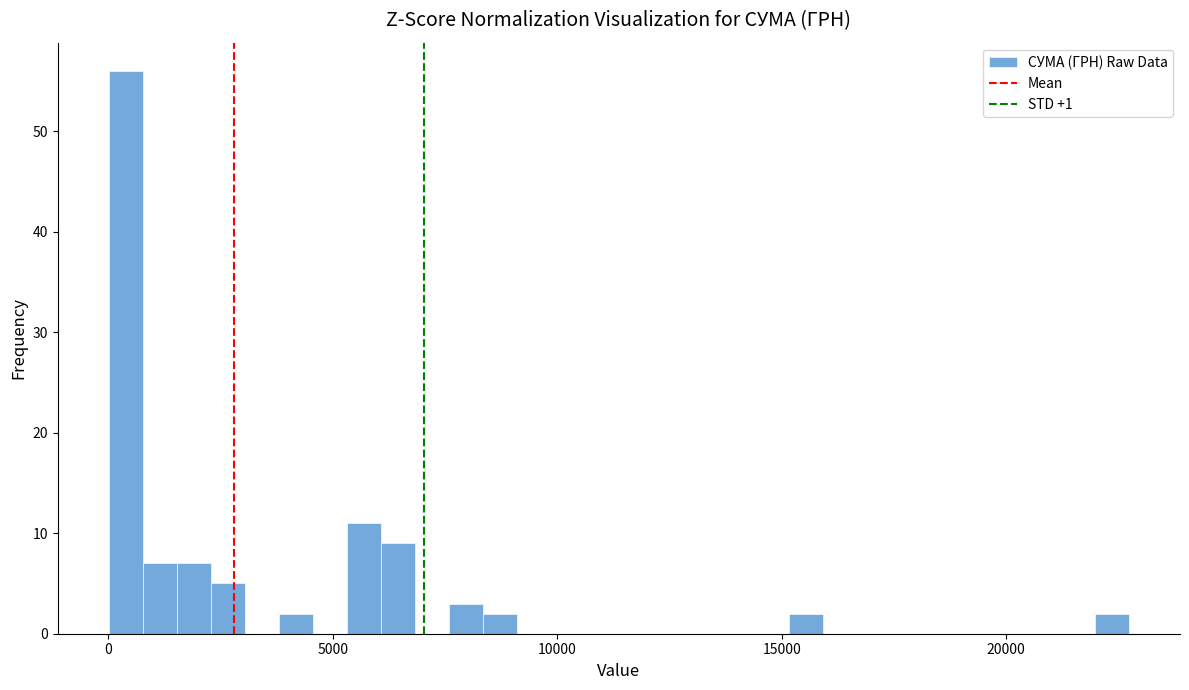

Around what value on the x-axis is the tallest bar? Give the approximate position of its centre, as read against the axis.

500